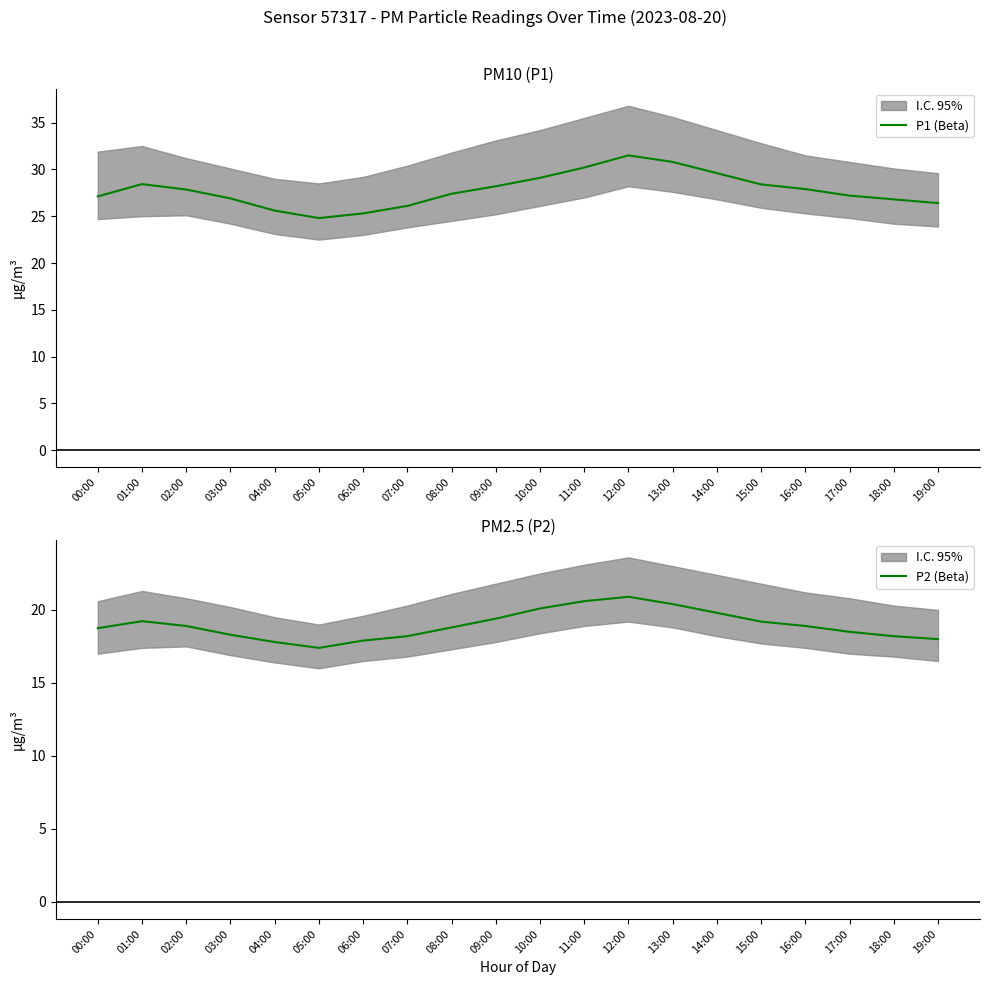

Read the P1 (Beta) value at 10:00.

29.1